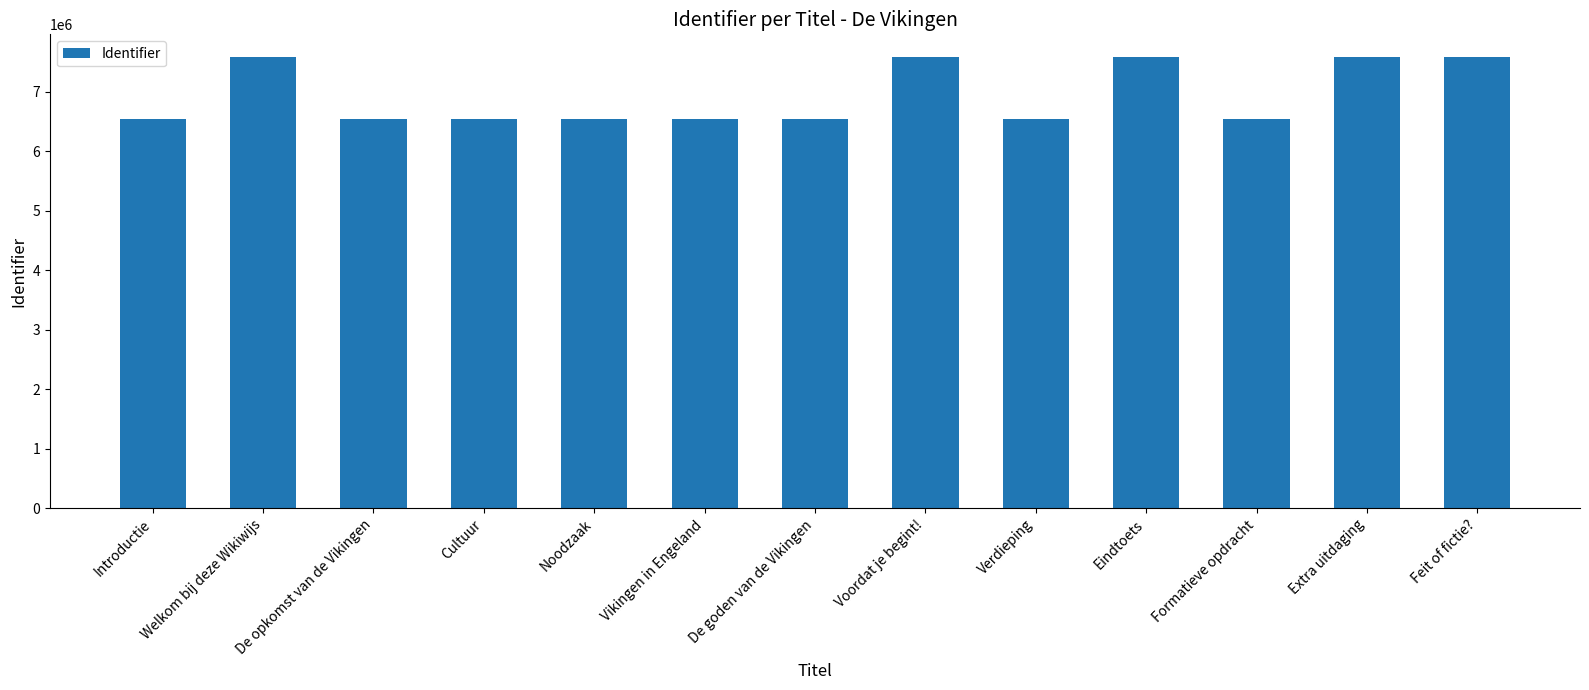

What is the sum of the values at Eindtoets and Voordat je begint!?

15175770